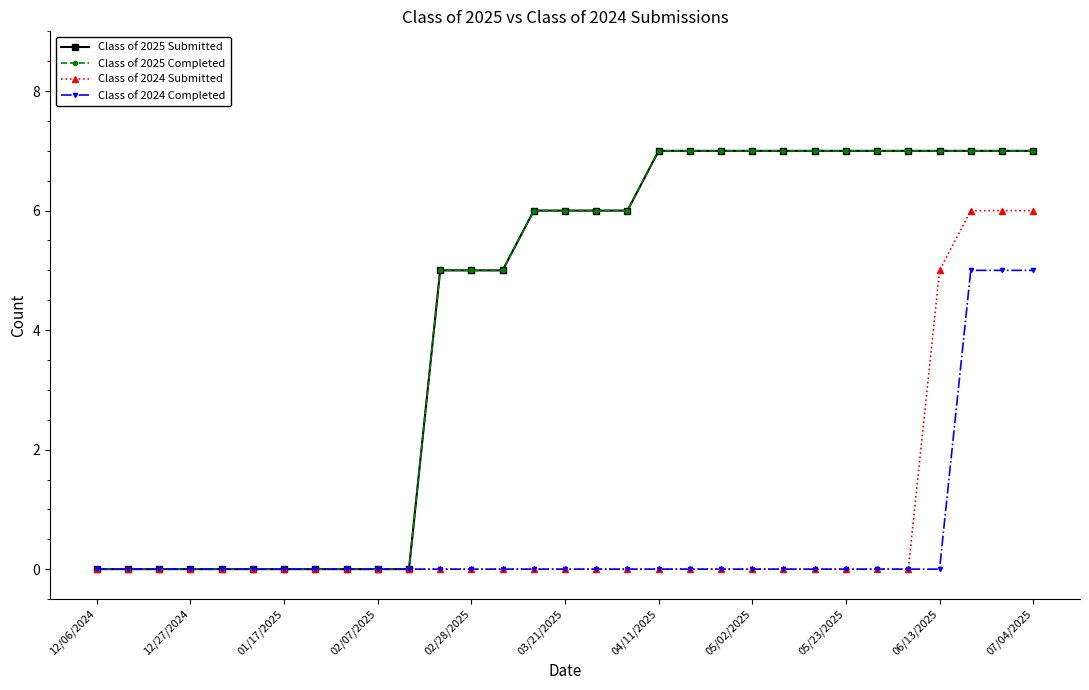

True or false: Class of 2024 Completed and Class of 2025 Submitted cross at least once.

False